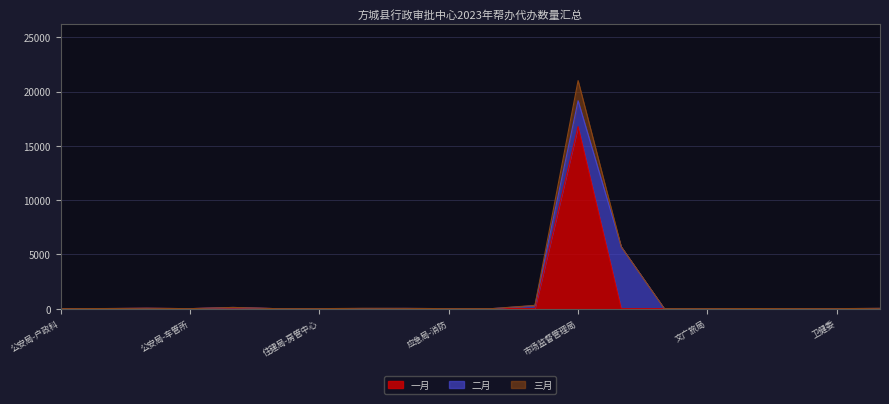

How many series are shown in this chart?

3